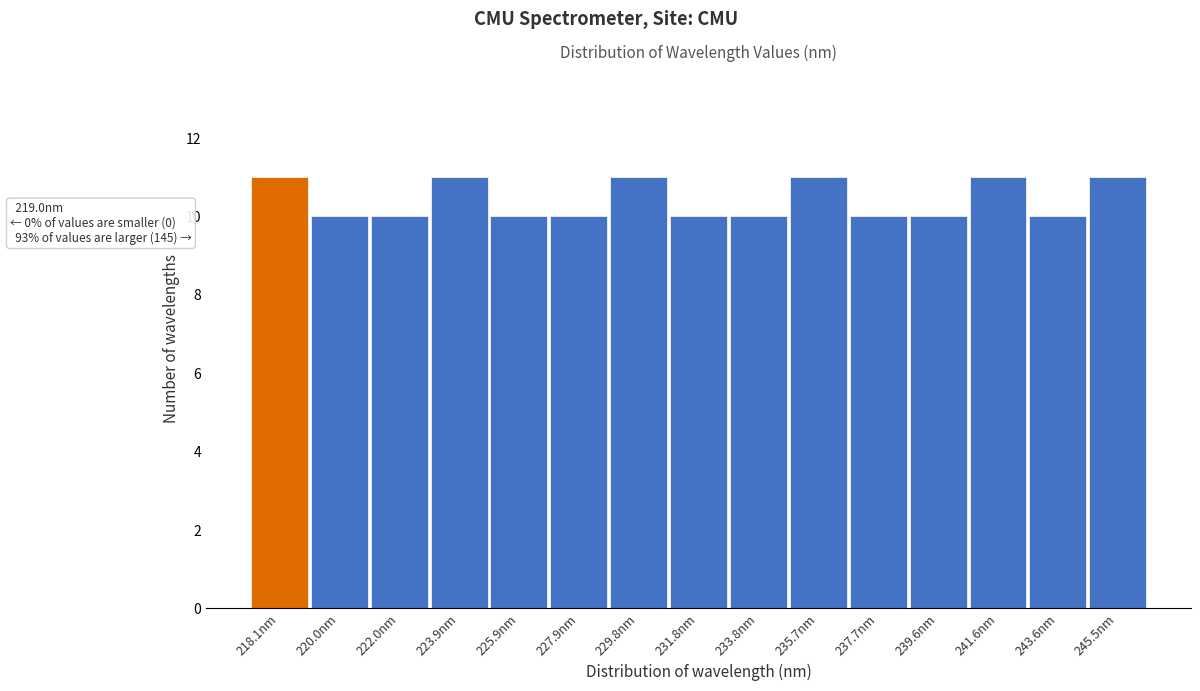

Reading left to right, extract all data points from this chart.

11	10	10	11	10	10	11	10	10	11	10	10	11	10	11